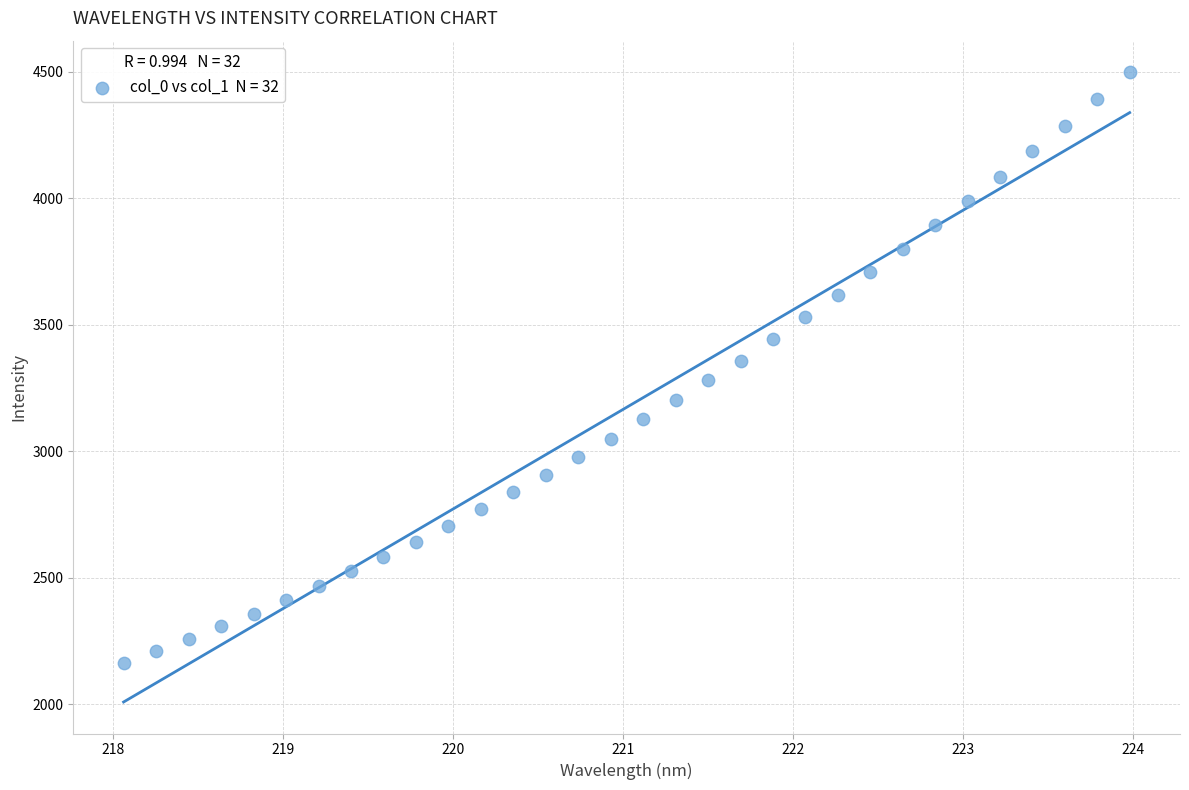

What is the range of X values (max minus min)?

5.9